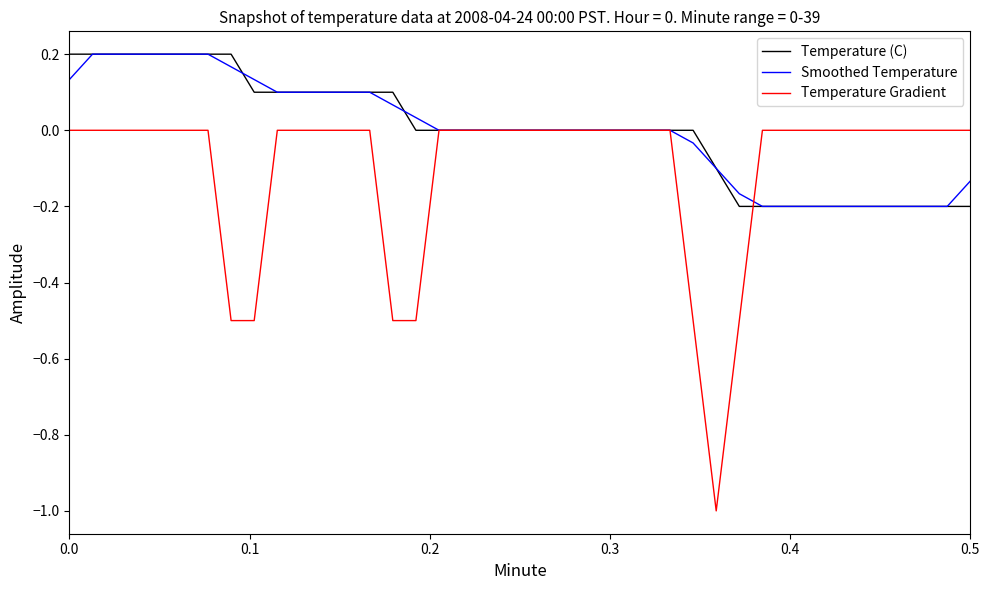

What is the smallest value displayed?

-1.0